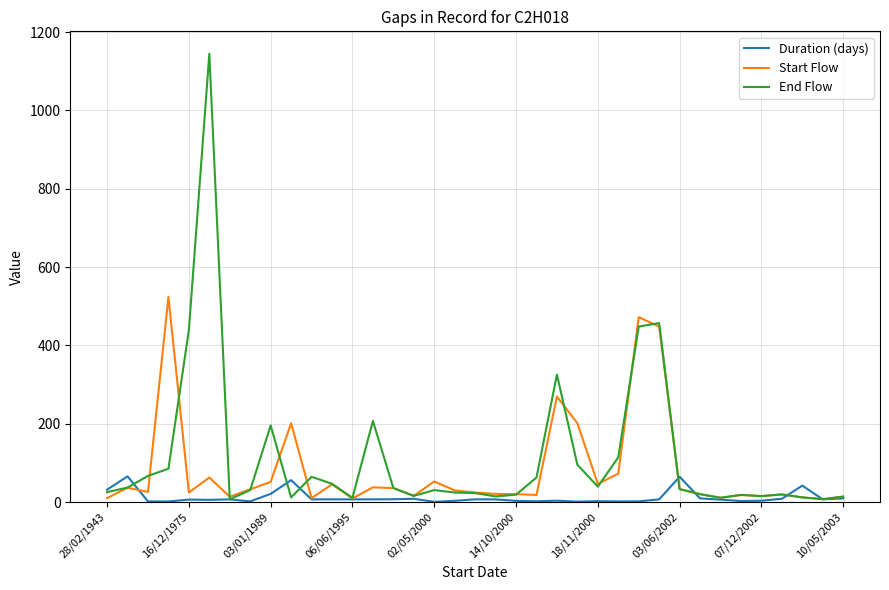

List the series in order of their peak value, highest first.

End Flow, Start Flow, Duration (days)